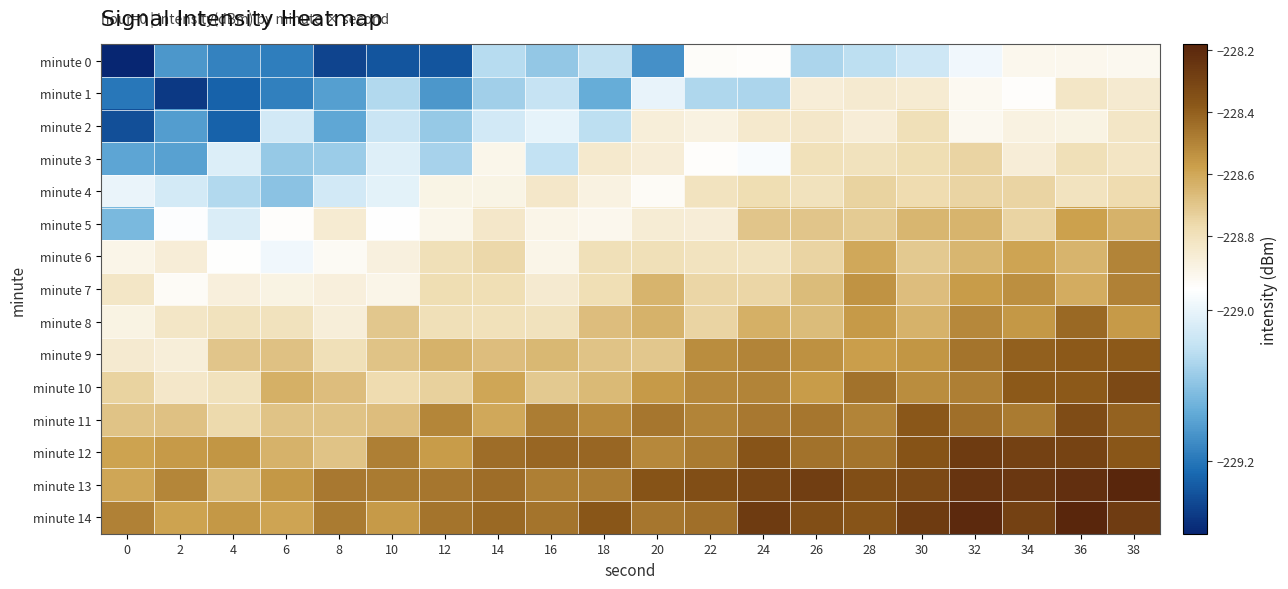

Rank the series by their maximum value, from lowest to highest.

minute 0, minute 1, minute 2, minute 3, minute 4, minute 5, minute 6, minute 7, minute 8, minute 9, minute 11, minute 10, minute 12, minute 14, minute 13